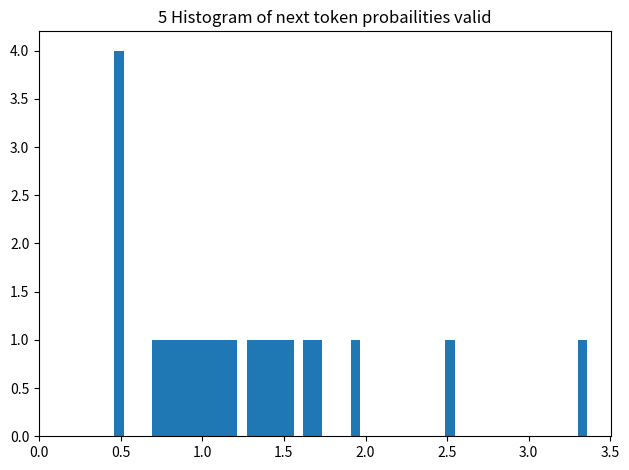

Read against the x-axis, roughly where is the centre of the tallest bar?

0.50